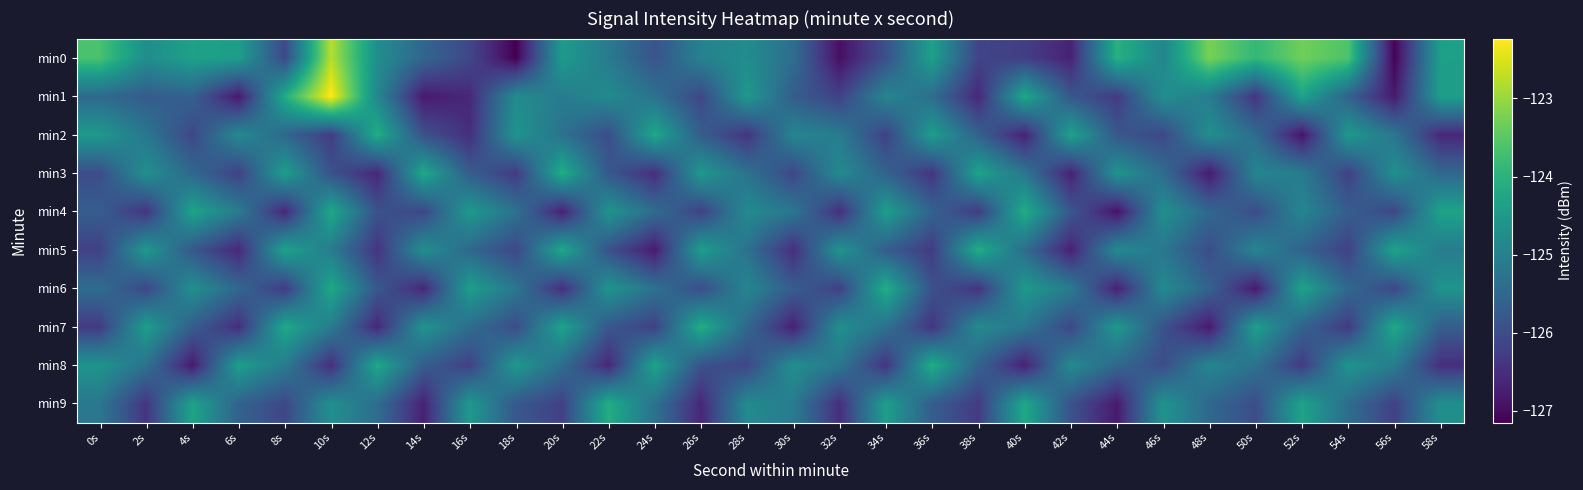

What is the total value across all series at 30s?

-1256.0